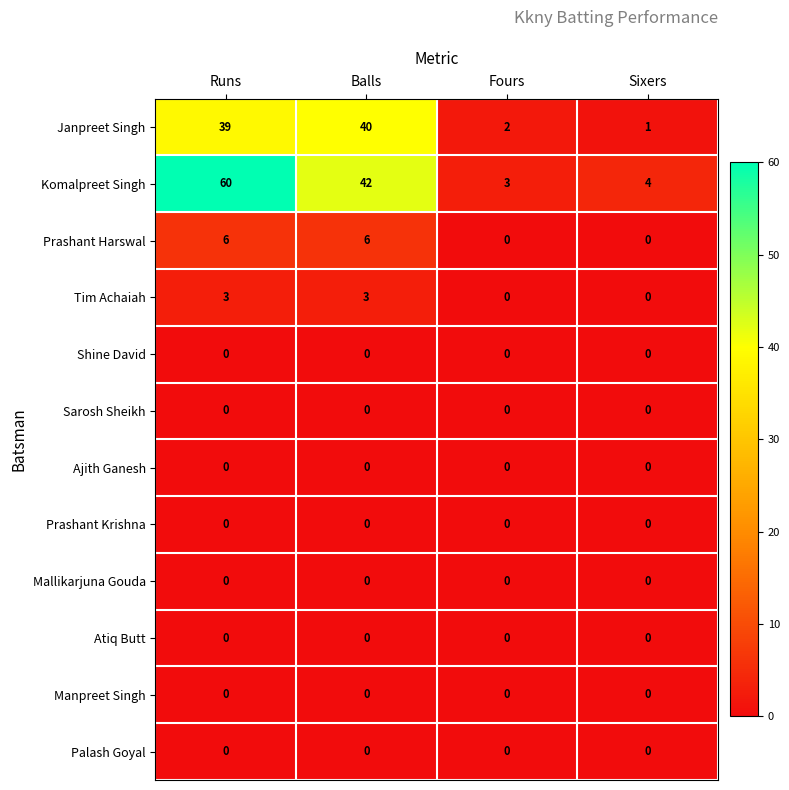

What is the difference between the maximum and second lowest values in the Prashant Harswal series?

6